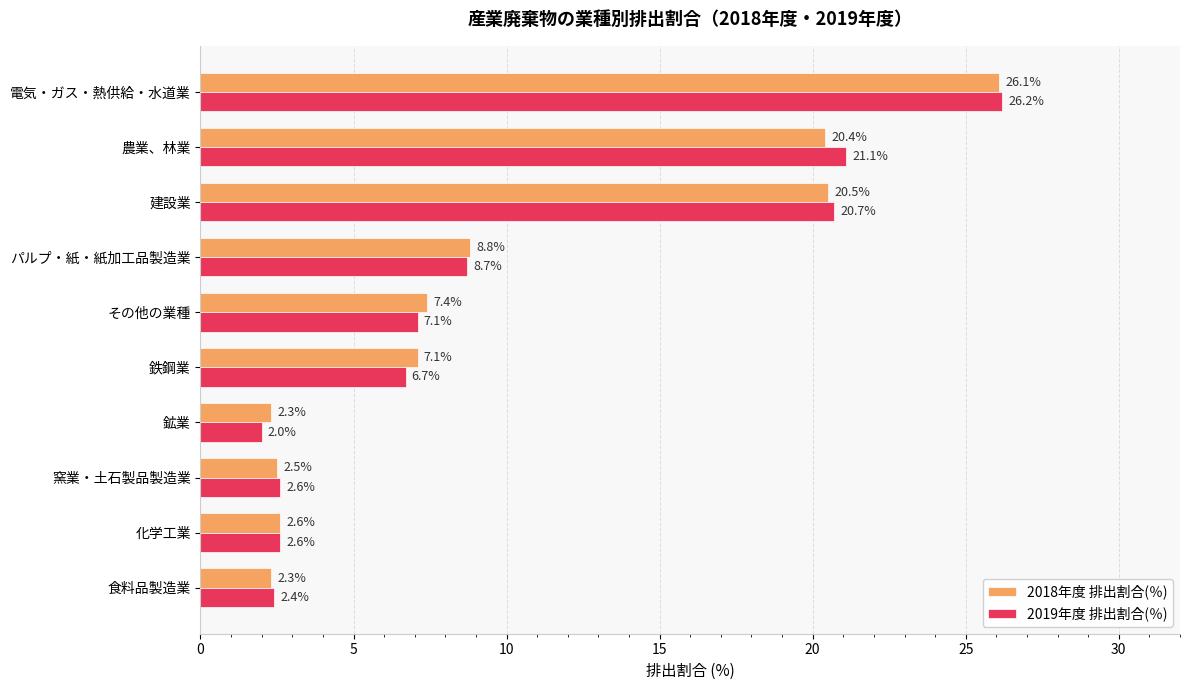

Rank the series by their maximum value, from lowest to highest.

2018年度 排出割合(％), 2019年度 排出割合(％)